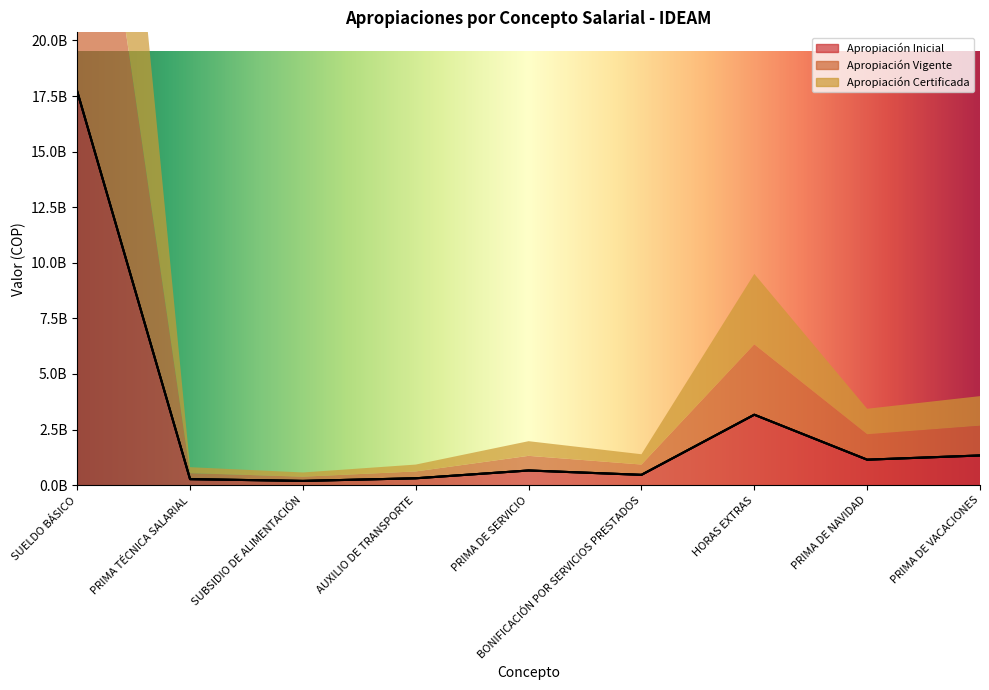

Count the number of categories in the chart.

9